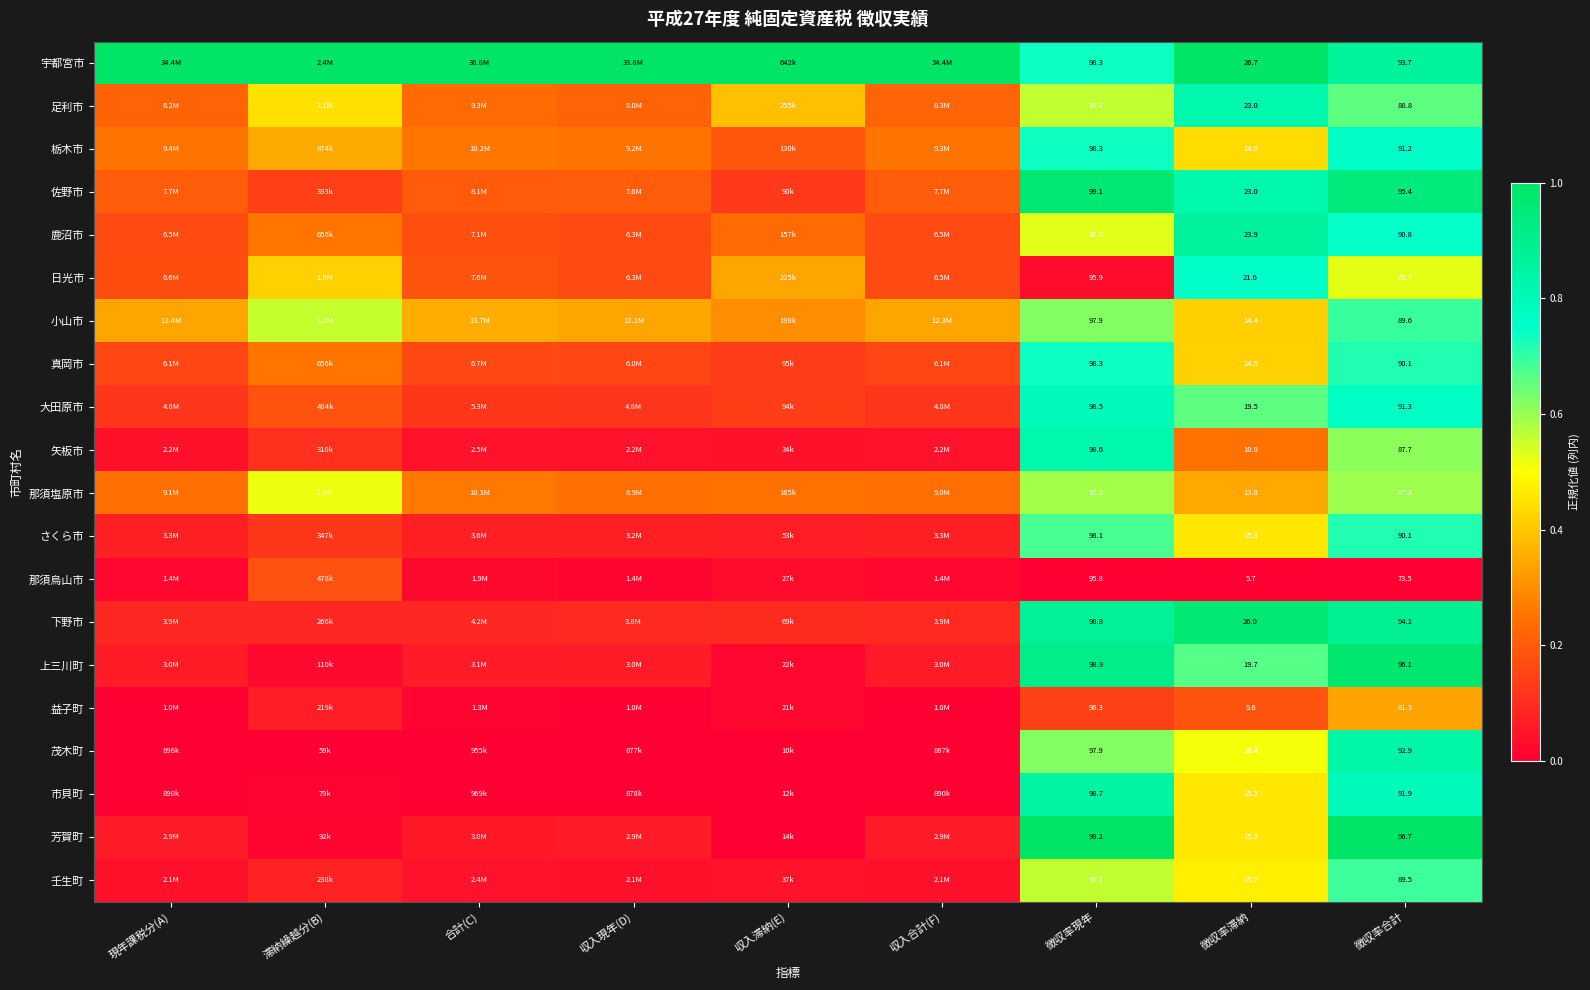

At which category is the sum across all series the highest?

徴収率合計